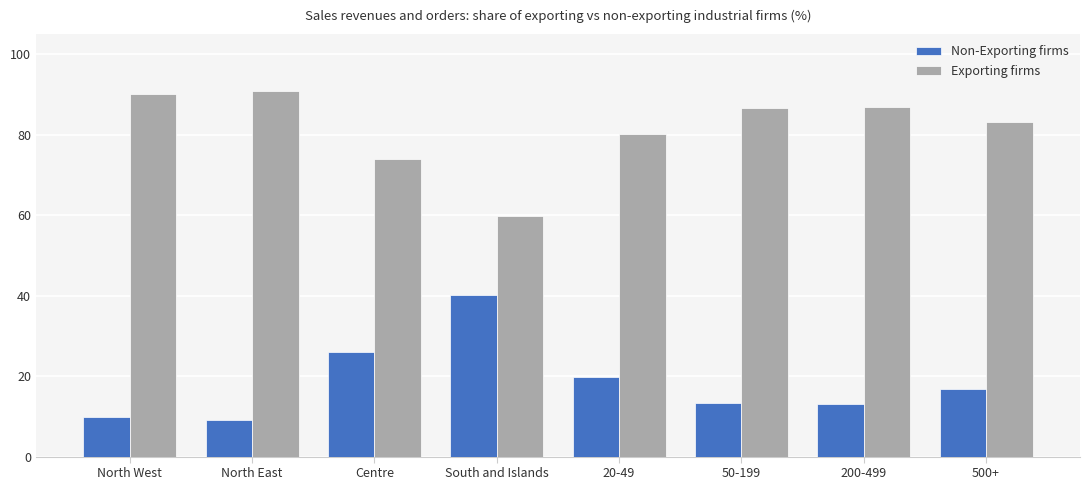

At North East, list the series in order from largest to smallest.

Exporting firms, Non-Exporting firms